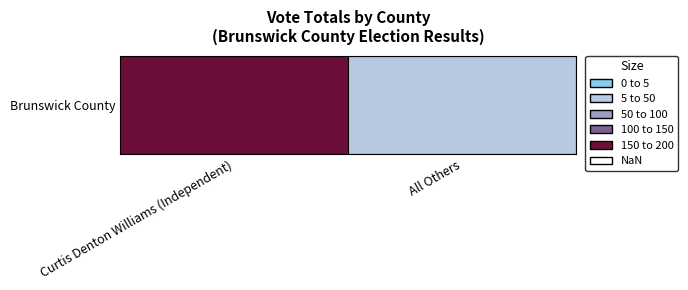

Reading right to left, what are all the values shown in this chart?

1=10	Brunswick County=155